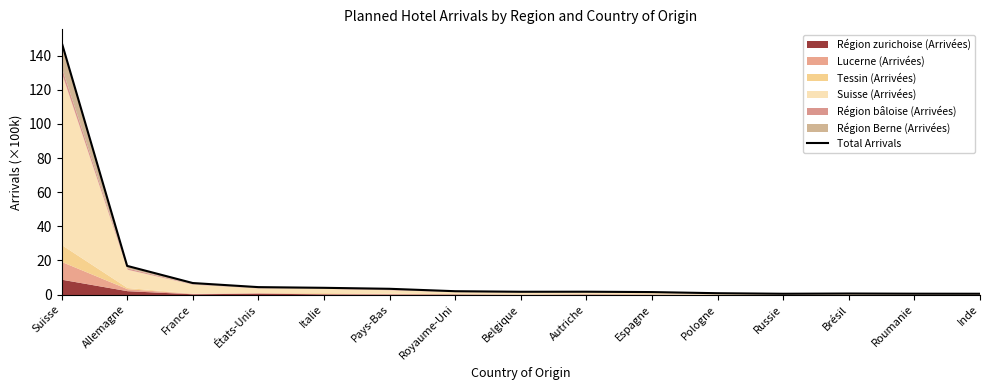

What is the change in value from France to États-Unis?

-2.4